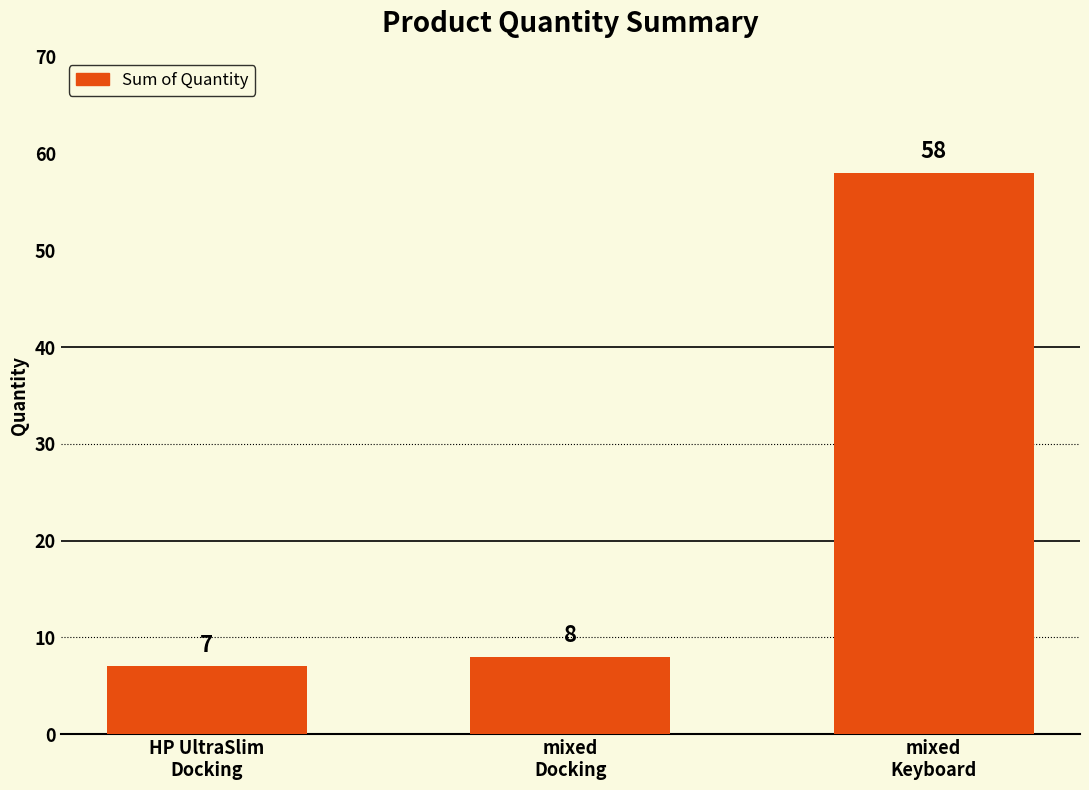

What is the label of the 1st bar from the right?

mixed
Keyboard